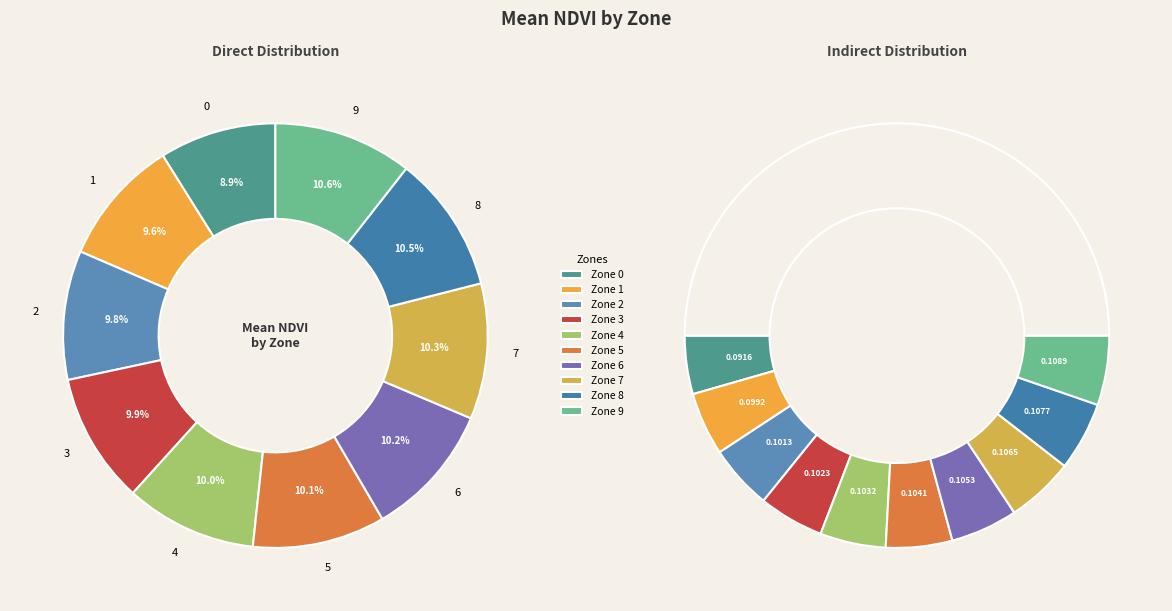

To the nearest percent, what percentage of the pie is 4?

10%